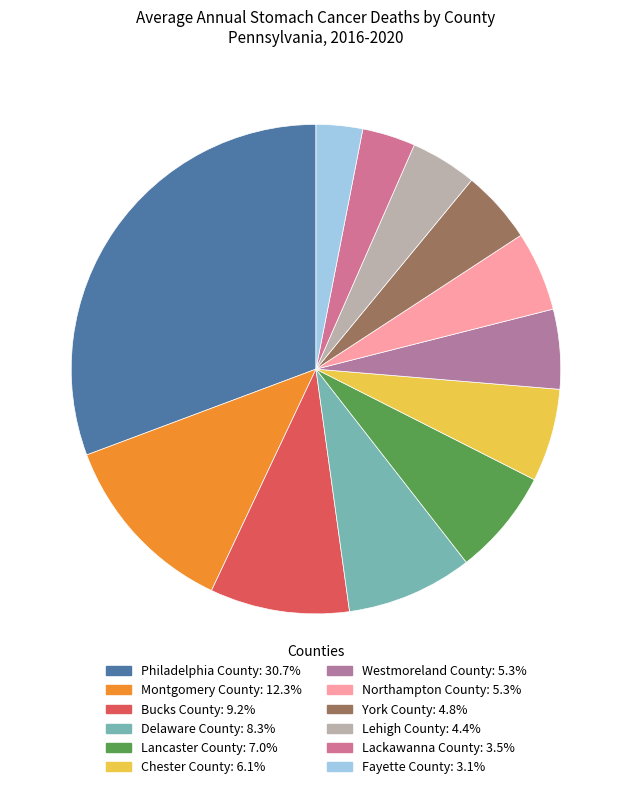

Which has a higher value, Delaware County or Westmoreland County?

Delaware County